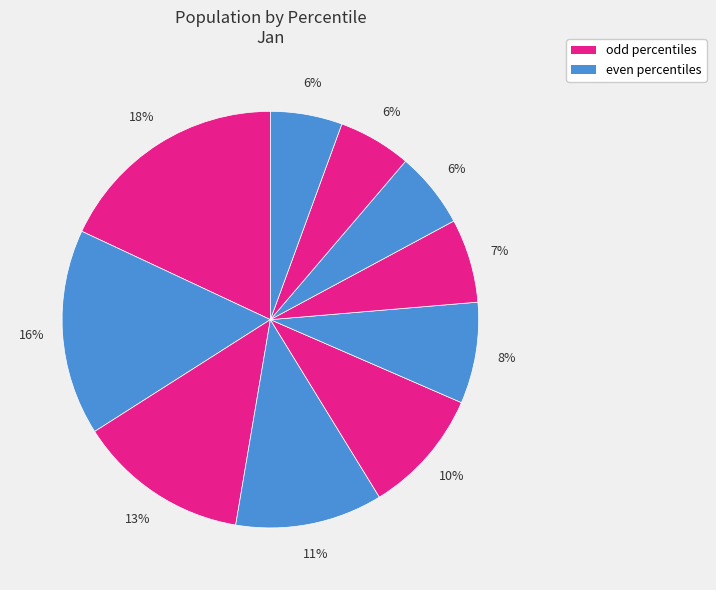

How many segments does this pie chart have?

10